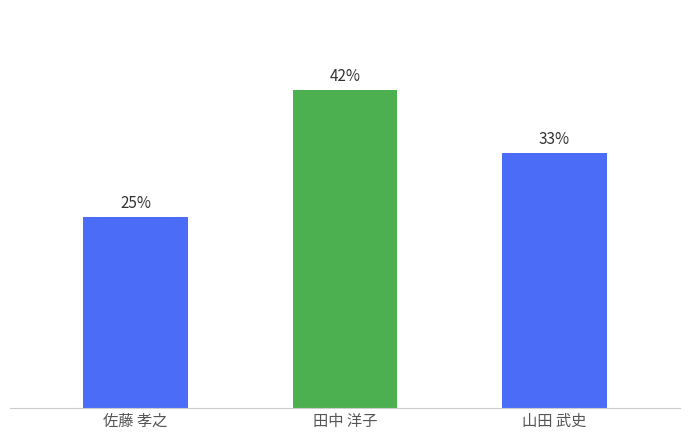

Are the bars horizontal?

No